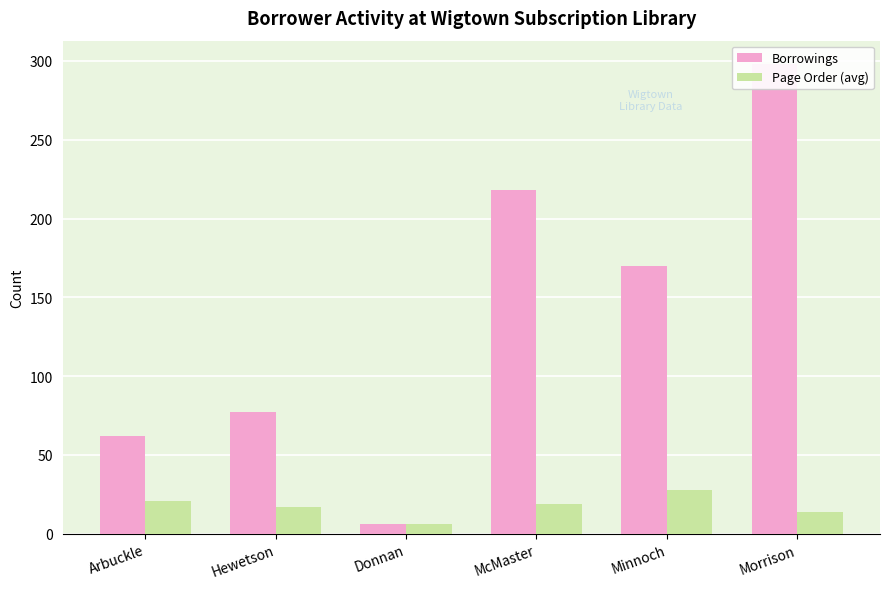

What is the difference between the maximum and second lowest values in the Page Order (avg) series?

14